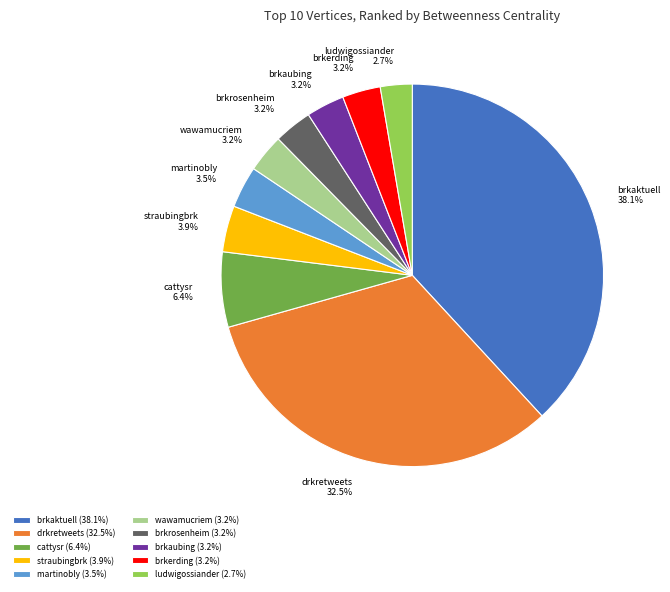

How many slices are in this pie chart?

10